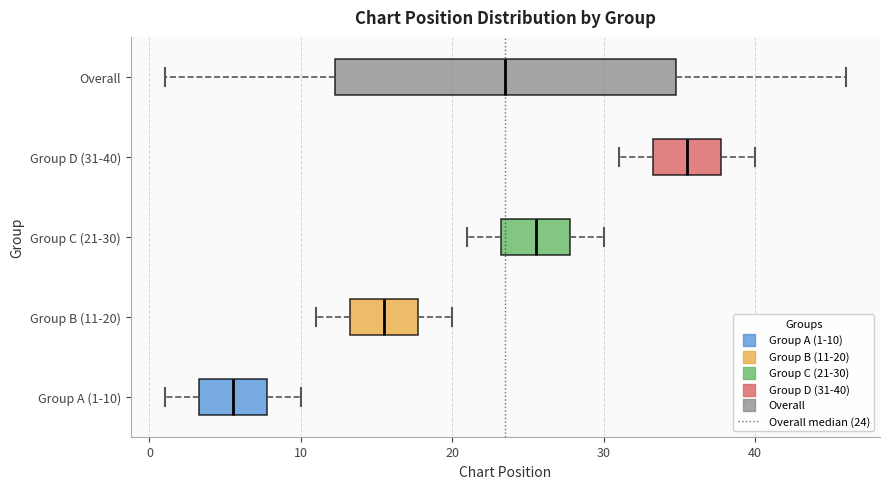

Which box has the furthest to the left median line?

Group A (1-10)